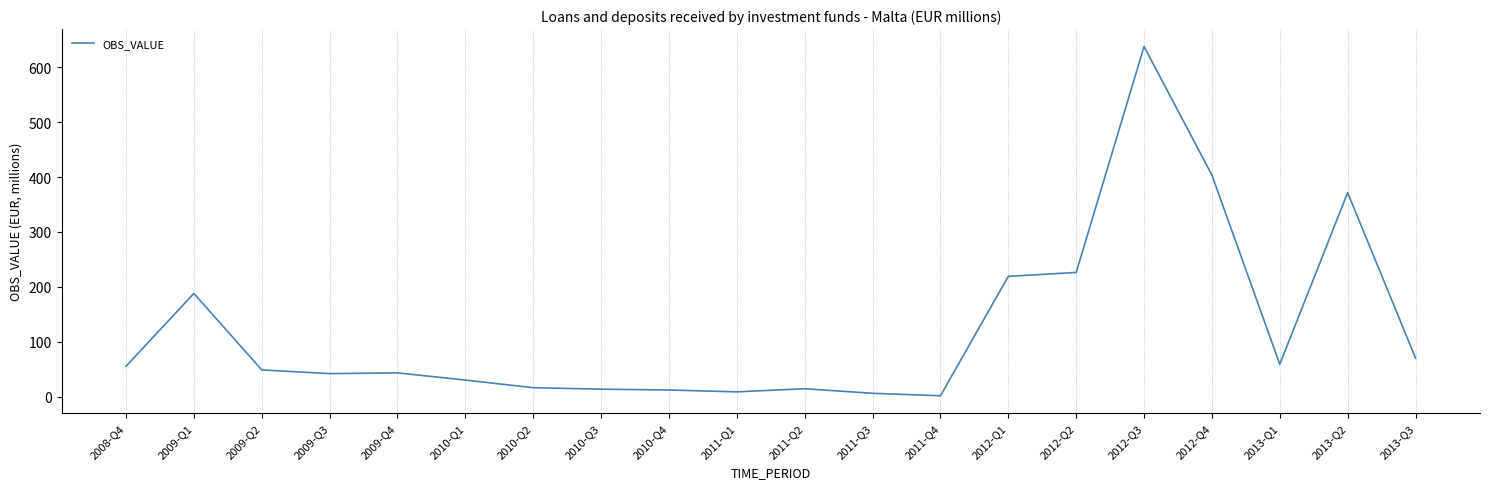

How many lines are shown in the chart?

1